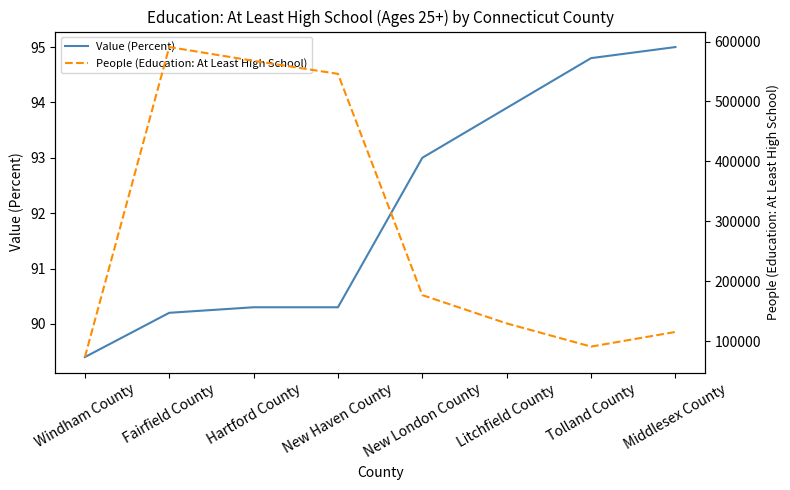

Where does the People (Education: At Least High School) series first go above 176742?

Fairfield County